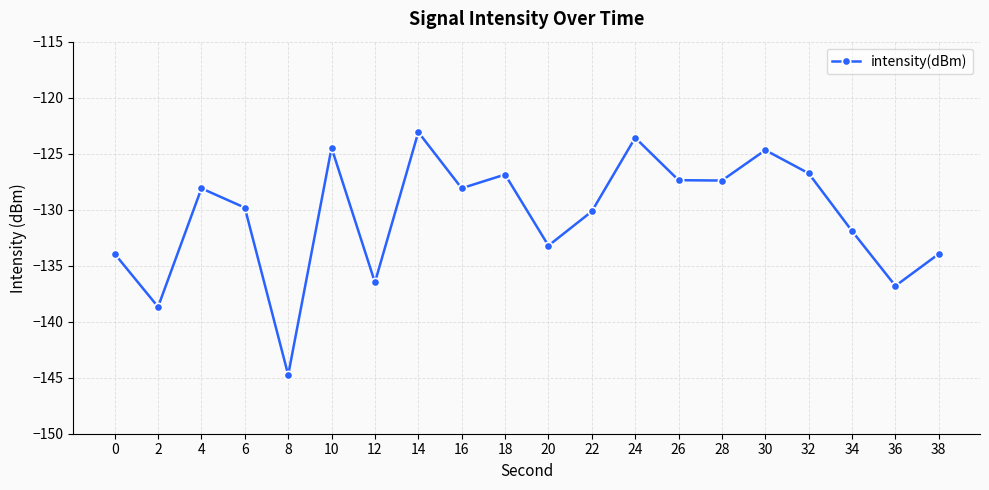

Between 34 and 18, which is larger?

18